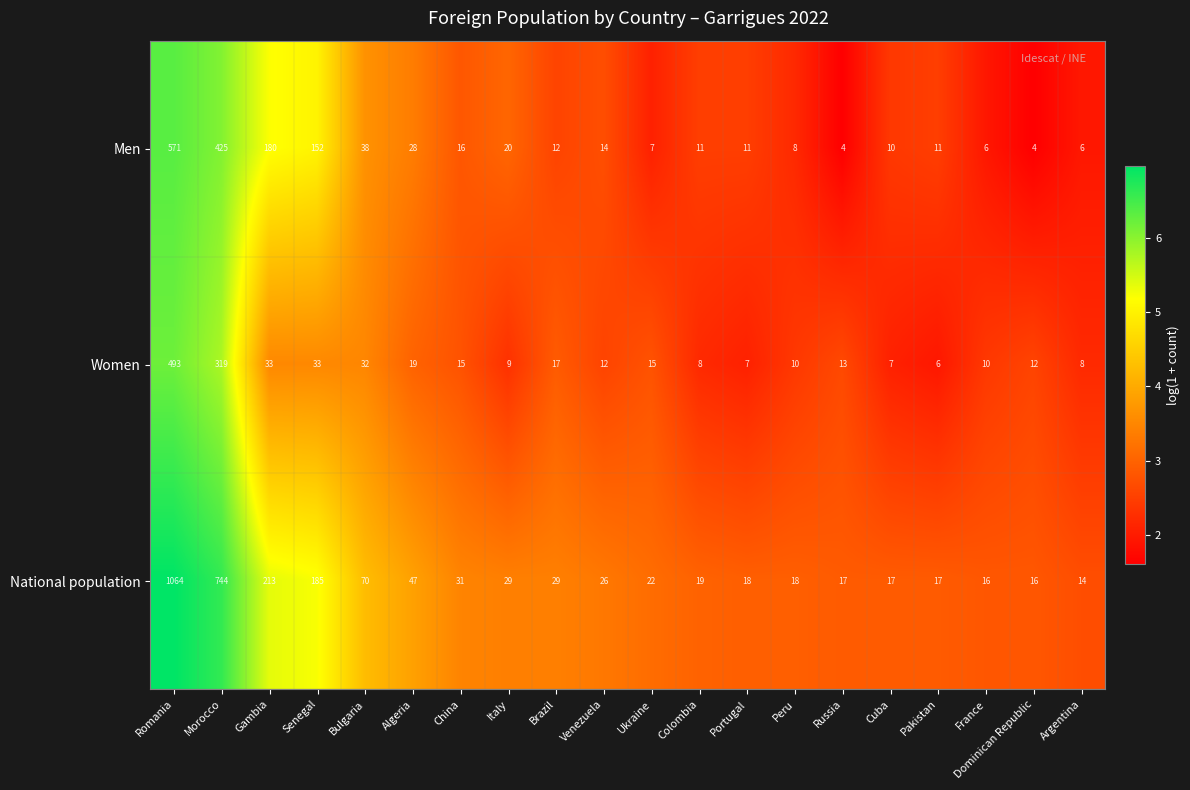

The value of National population at Italy is 29. True or false?

True